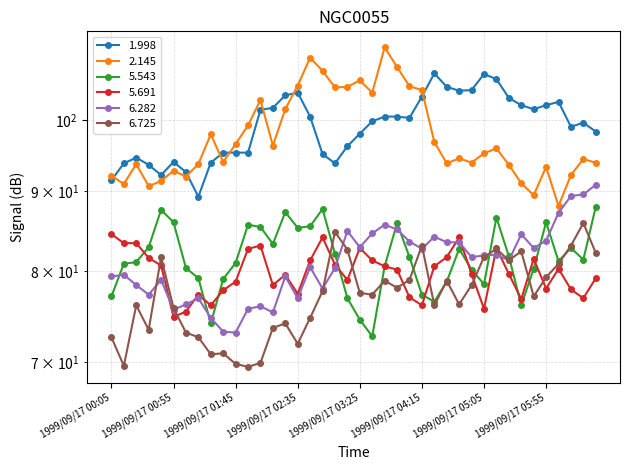

Rank the series by their maximum value, from highest to lowest.

2.145, 1.998, 6.282, 5.543, 6.725, 5.691